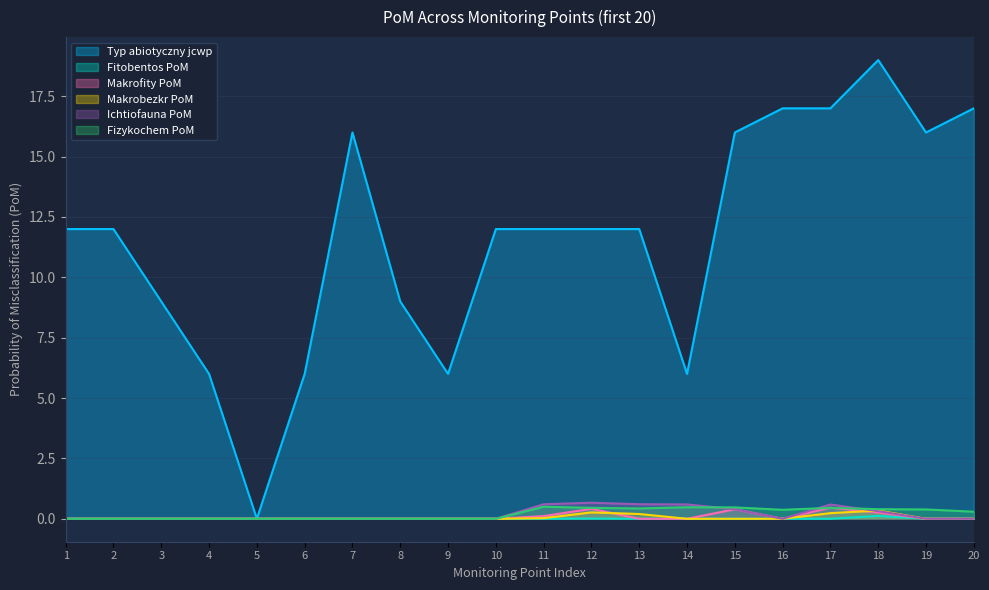

True or false: Fitobentos PoM has more than 1 points higher than both neighbors.

True